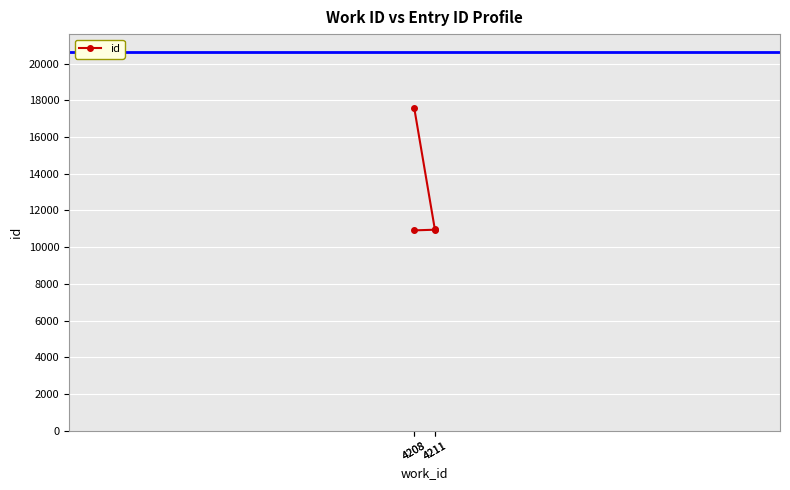

The chart shows a value of 10912 at 4208. True or false?

True